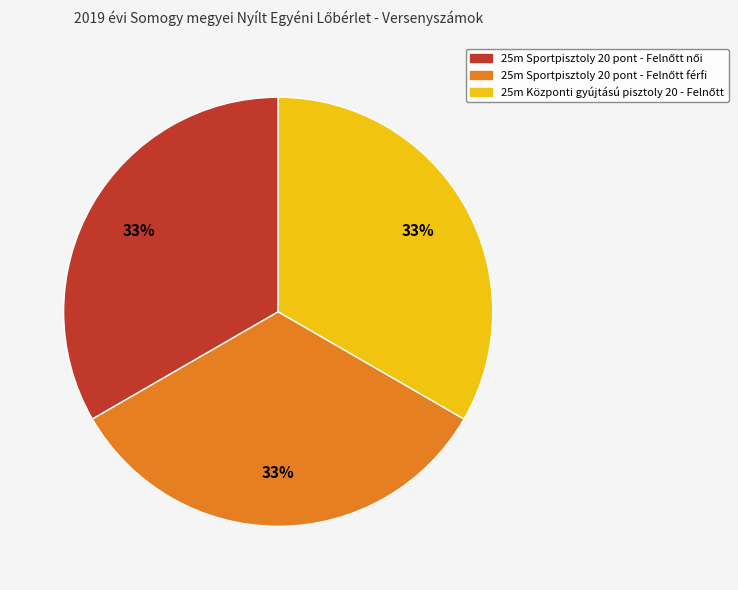

Is there any slice that represents more than half of the pie?

No